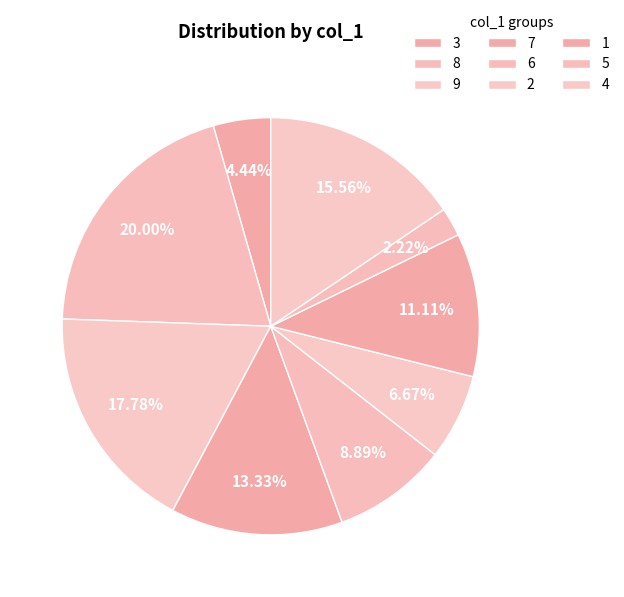

Rank the categories by value from highest to lowest.

8, 9, 4, 7, 1, 6, 2, 3, 5